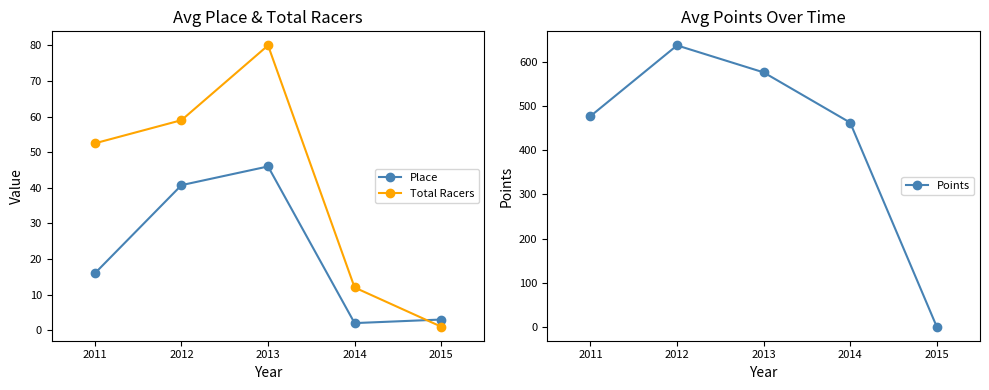

List the labels in order of Place value, smallest first.

2014, 2015, 2011, 2012, 2013